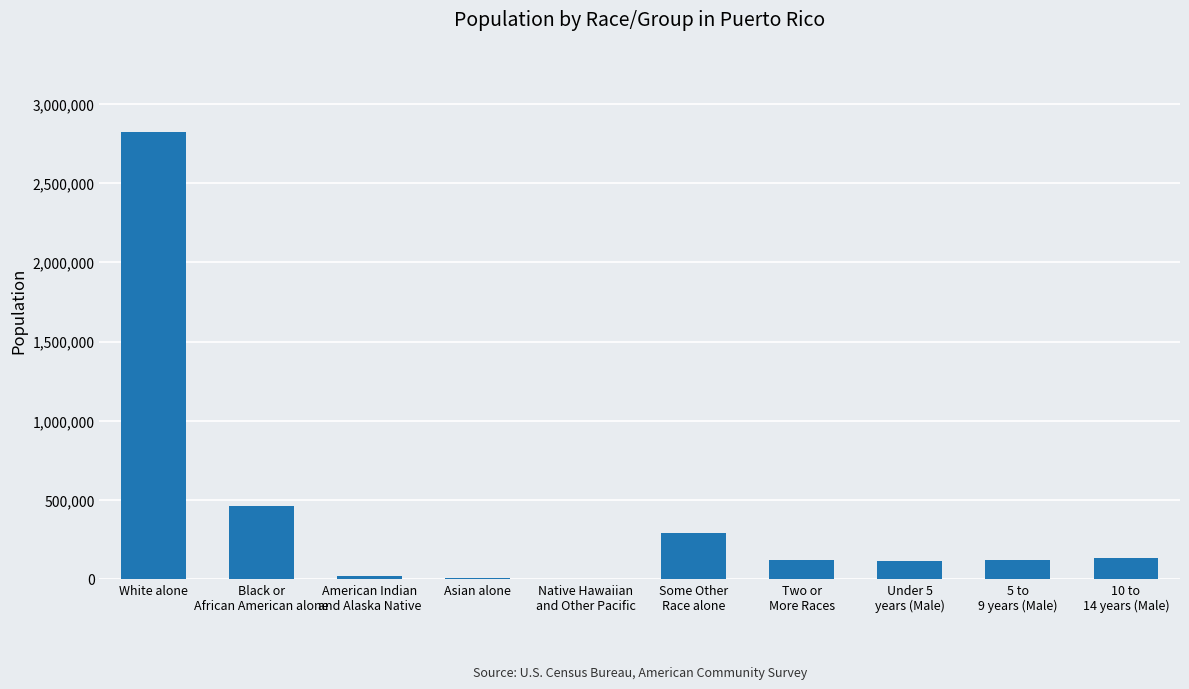

Is it true that the value at White alone is 2825100?

True